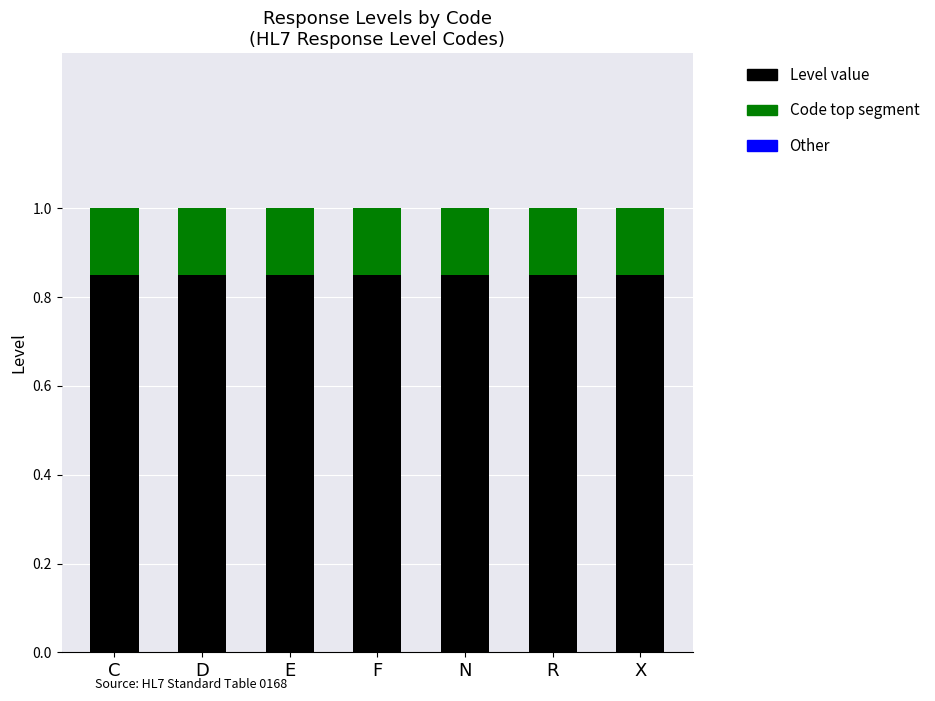

Is it true that Level value equals 0.2 at E?

False